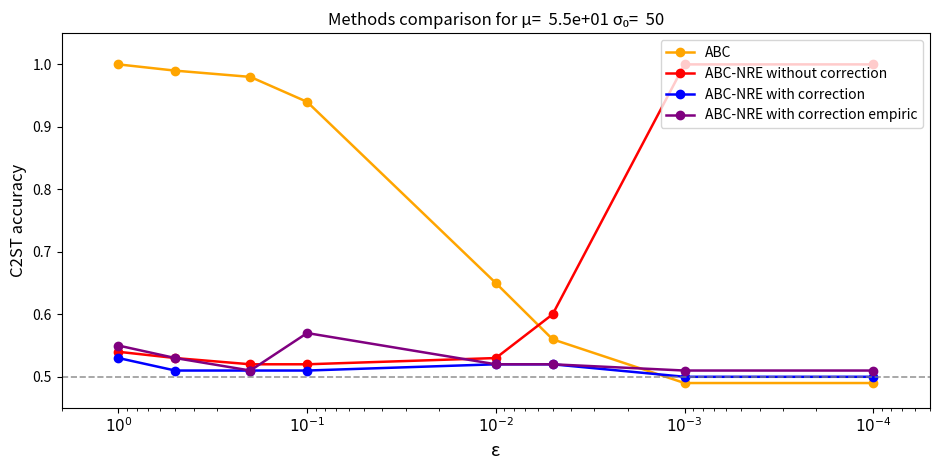

At which category is the sum across all series the highest?

$10^{0}$